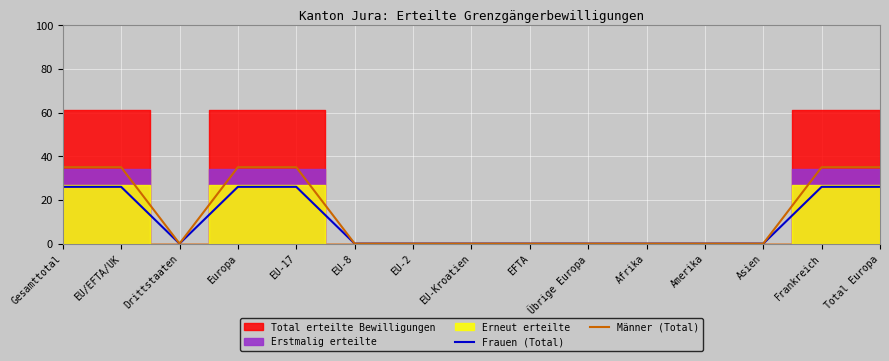

True or false: Frauen (Total) and Männer (Total) cross at least once.

False